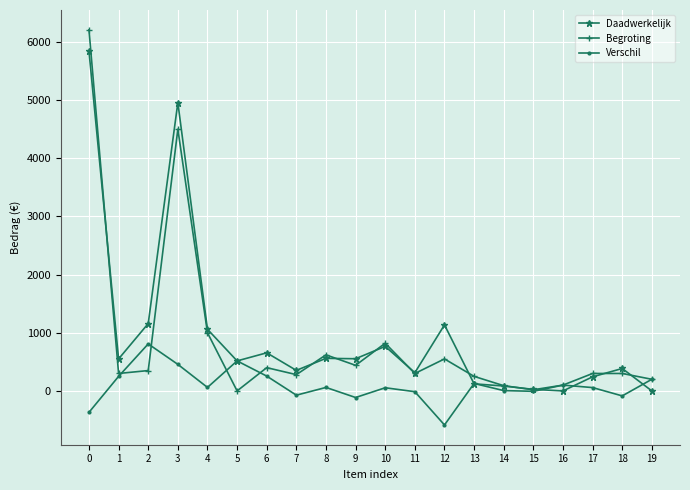

What is the total value across all series at 19?

400.0